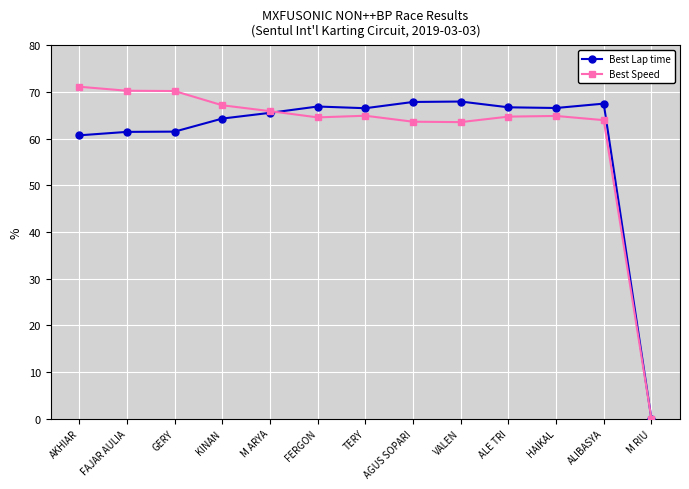

At ALIBASYA, list the series in order from largest to smallest.

Best Lap time, Best Speed